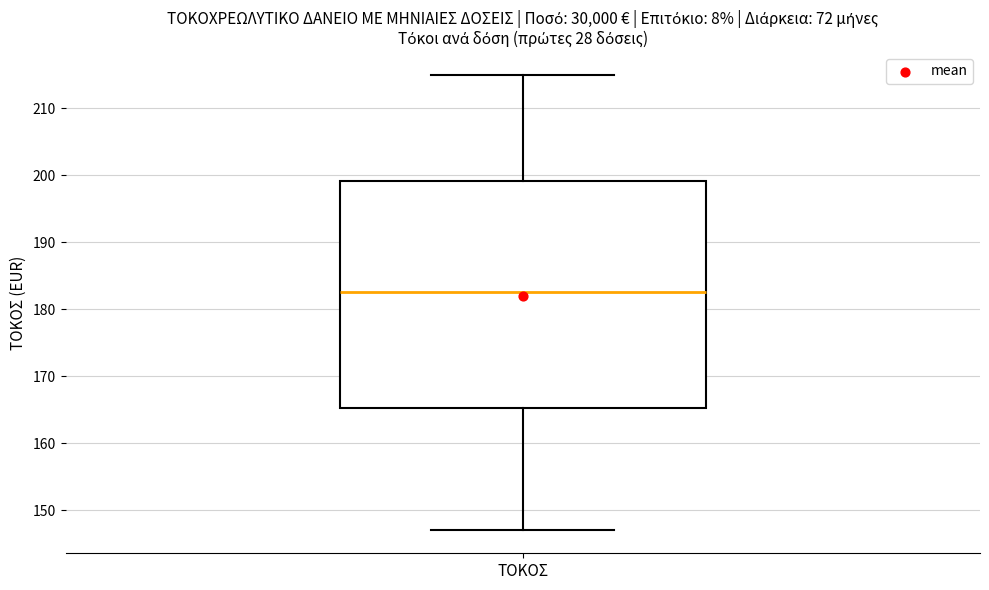

Where is the upper edge of the box for ΤΟΚΟΣ on the y-axis? The values are not printed on the chart, so give them approximately, as read against the axis.

199